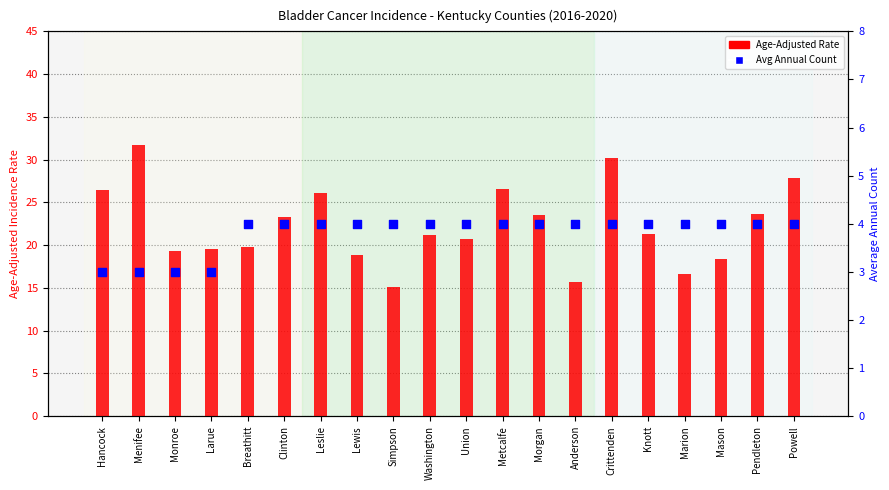

Which series has the widest spread of Y values?

Age-Adjusted Rate